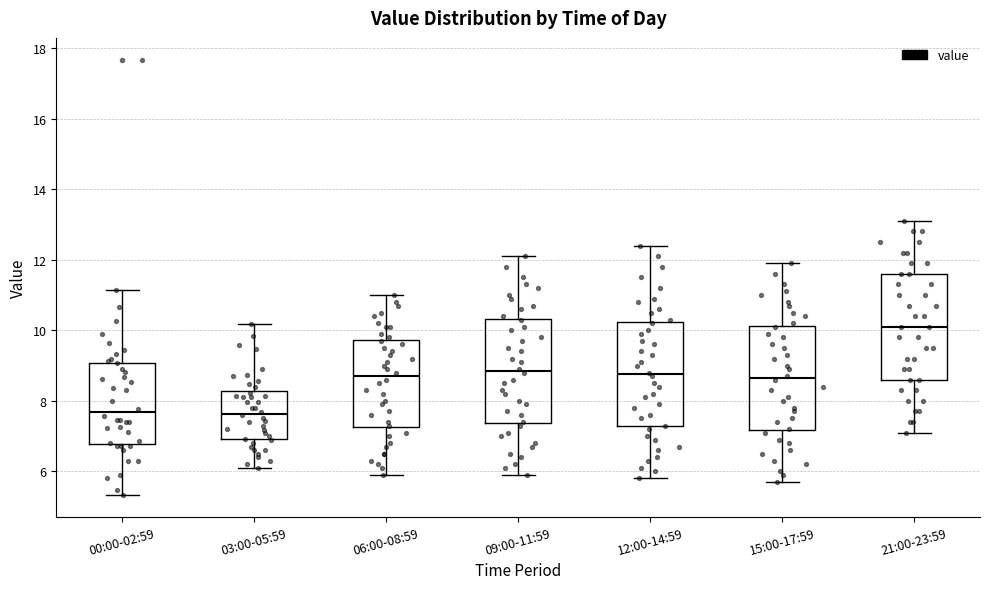

Reading left to right, transcribe this box plot: for each box, give where its median line is, the range the box spans, and where its two whiskers end, as read against the y-axis. The values are not printed on the chart, so give them approximately, as read against the axis.

00:00-02:59: median 7.6, box 6.8 to 9.0, whiskers 5.4 to 11.2
03:00-05:59: median 7.6, box 7.0 to 8.2, whiskers 6.2 to 10.2
06:00-08:59: median 8.8, box 7.2 to 9.8, whiskers 6.0 to 11.0
09:00-11:59: median 8.8, box 7.4 to 10.4, whiskers 6.0 to 12.2
12:00-14:59: median 8.8, box 7.2 to 10.2, whiskers 5.8 to 12.4
15:00-17:59: median 8.6, box 7.2 to 10.2, whiskers 5.8 to 12.0
21:00-23:59: median 10.2, box 8.6 to 11.6, whiskers 7.2 to 13.2